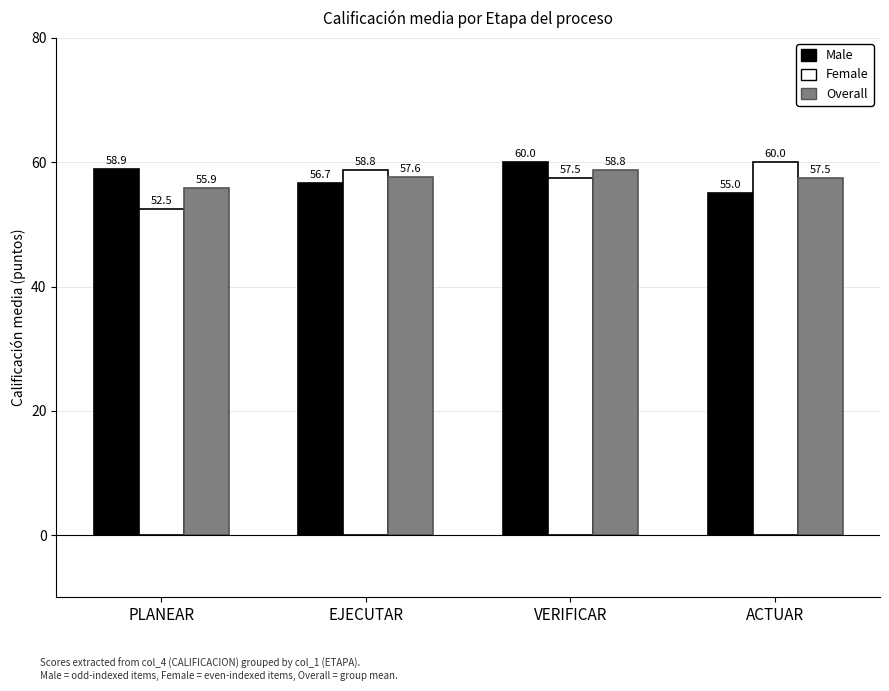

Count the Overall values in the range 57 to 58.

2